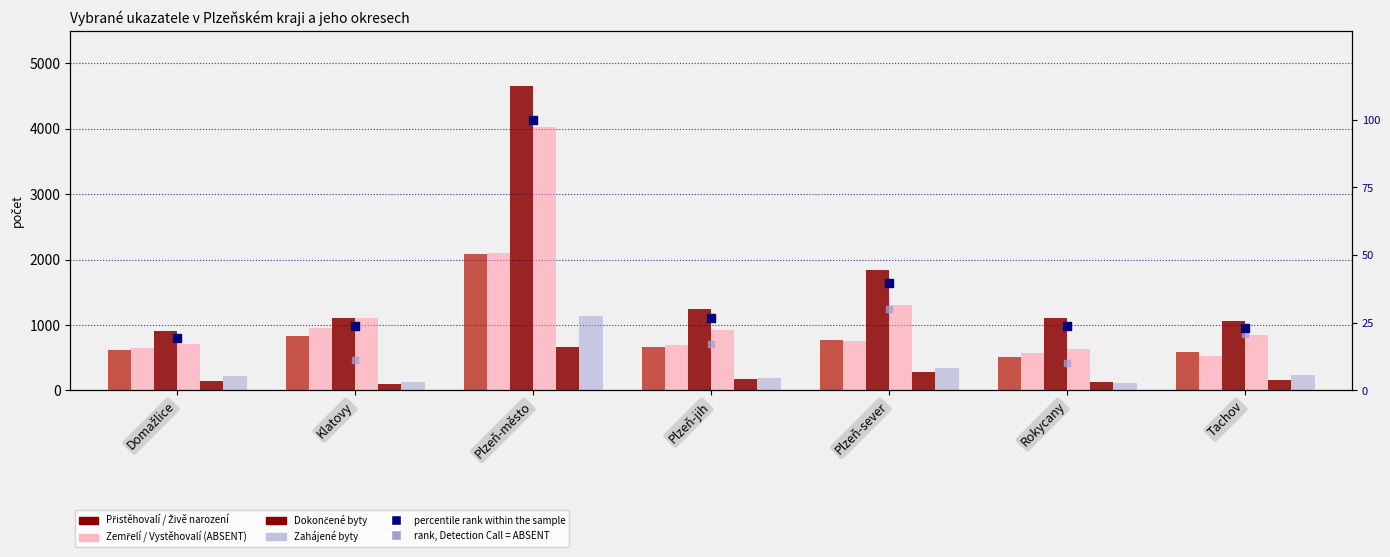

Which series contains the lowest Y value?

Dokončené byty